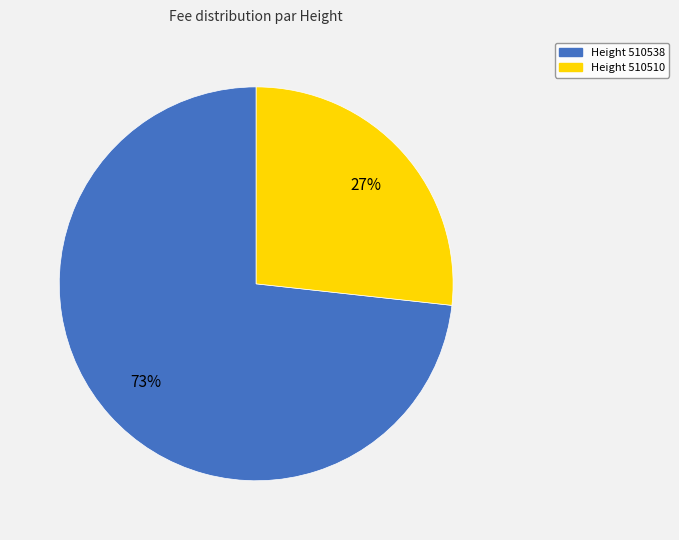

Is there any slice that represents more than half of the pie?

Yes